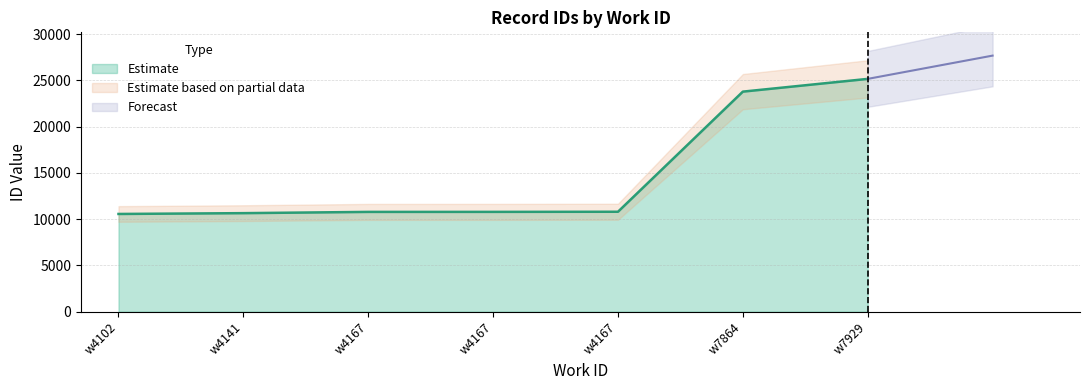

List the labels in order of value, largest first.

w7929, w7864, w4167, w4167, w4167, w4141, w4102